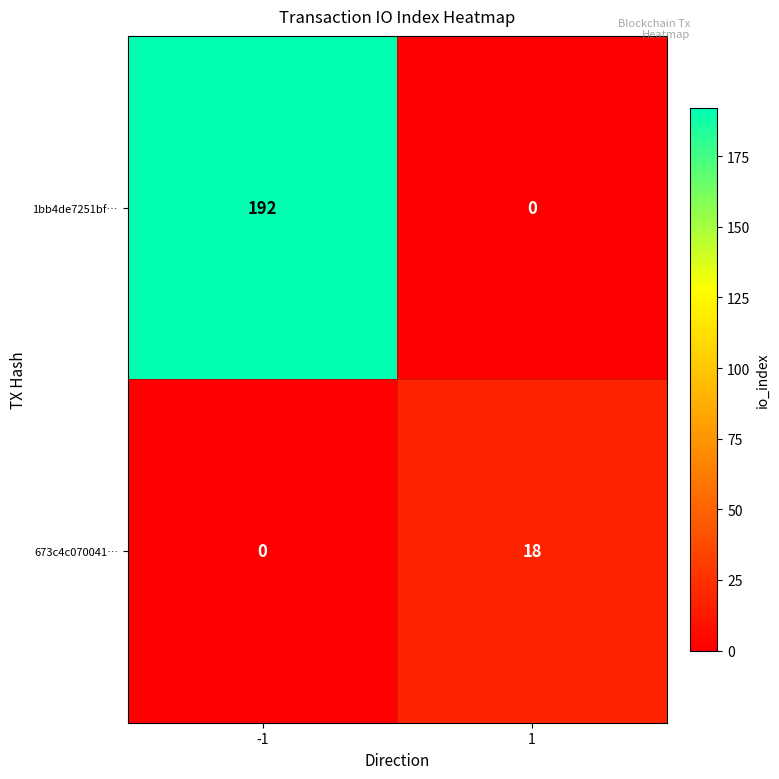

Which series has the largest range (max minus min)?

1bb4de7251bf…